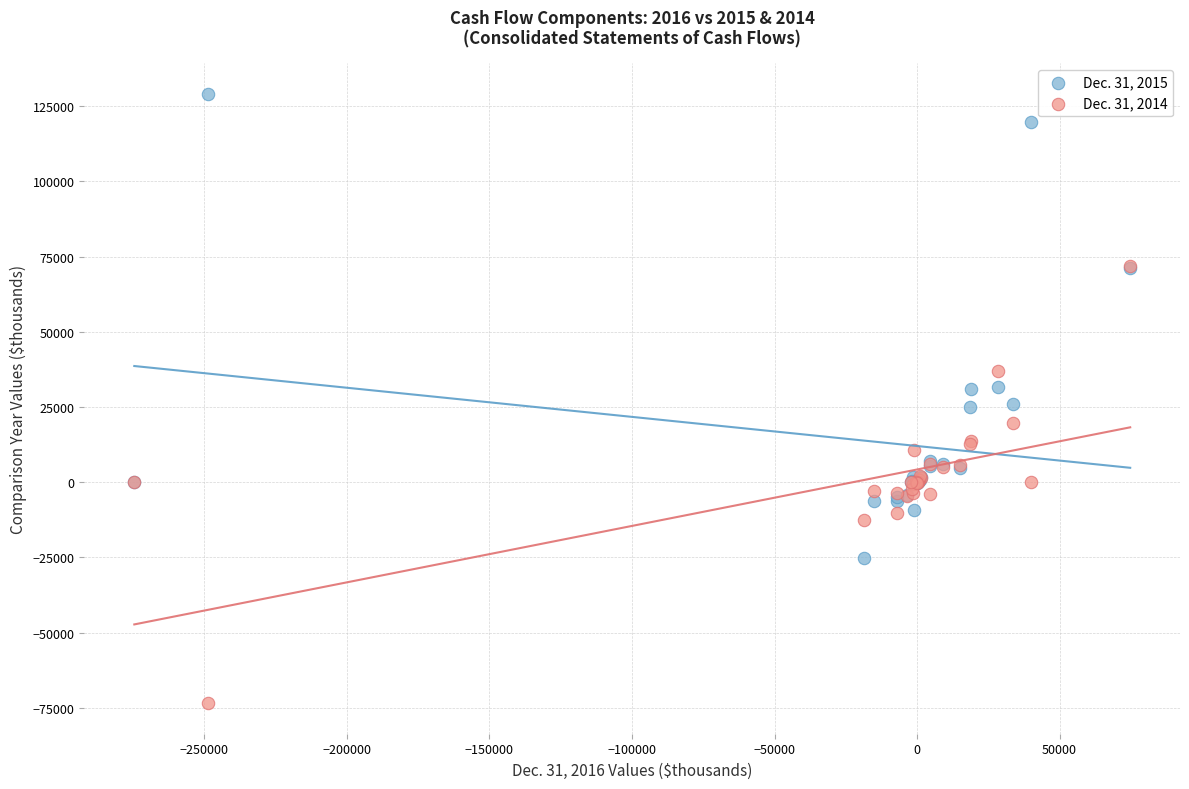

Which series reaches the minimum Y coordinate?

Dec. 31, 2014